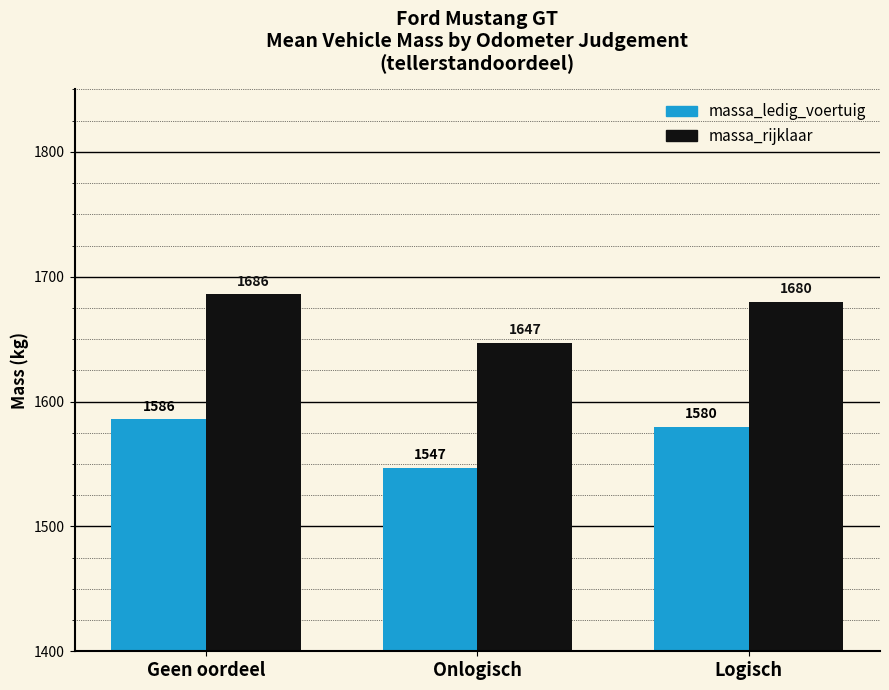

Is it true that massa_rijklaar equals 2313 at Geen oordeel?

False